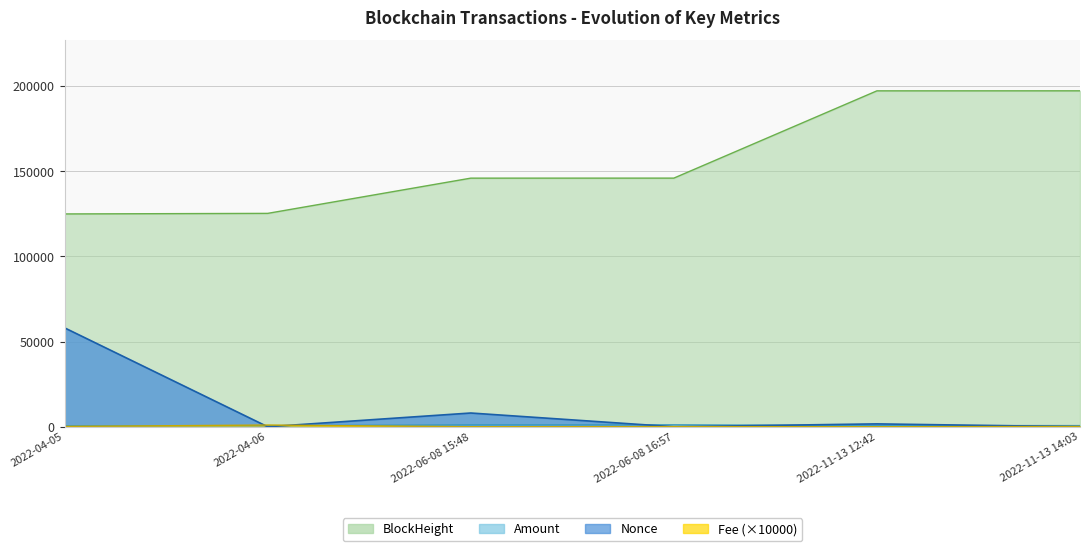

How many data points in Fee are less than 160?

3